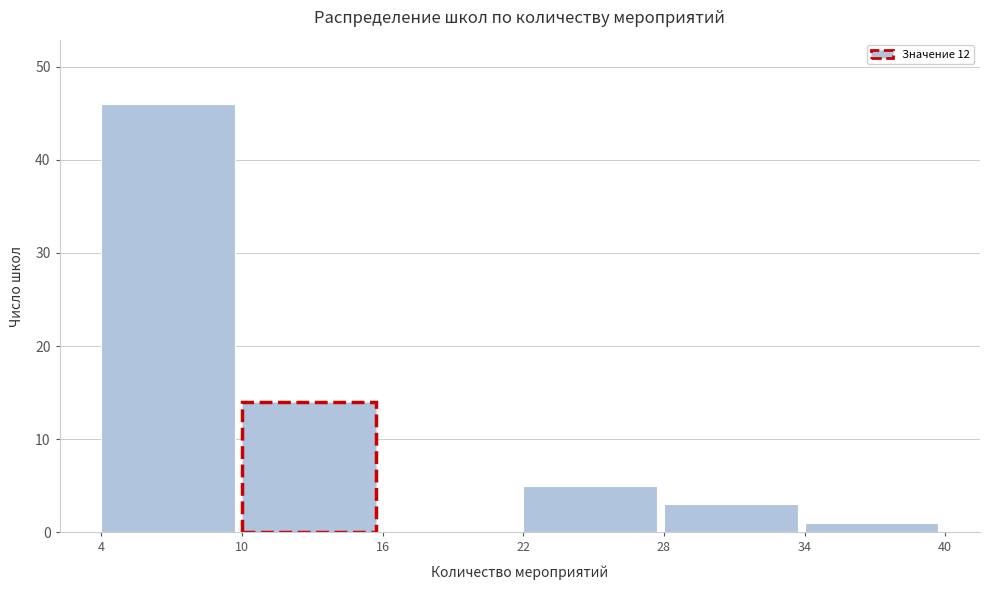

How tall is the bar that spans 28 to 34 on the x-axis? The values are not printed on the chart, so give them approximately, as read against the axis.

3